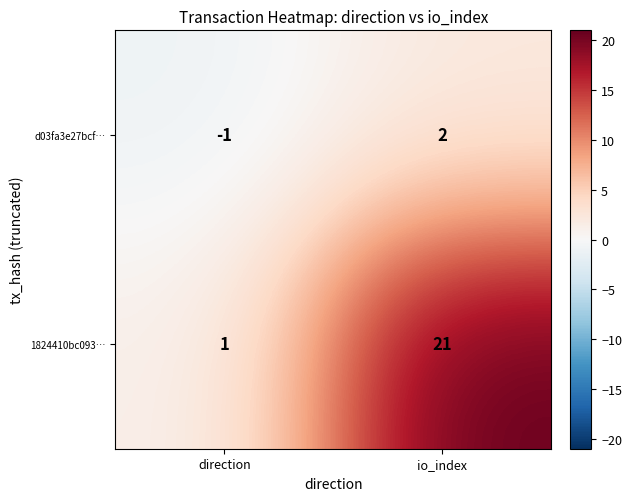

True or false: d03fa3e27bcf… has a value of 2 at io_index.

True